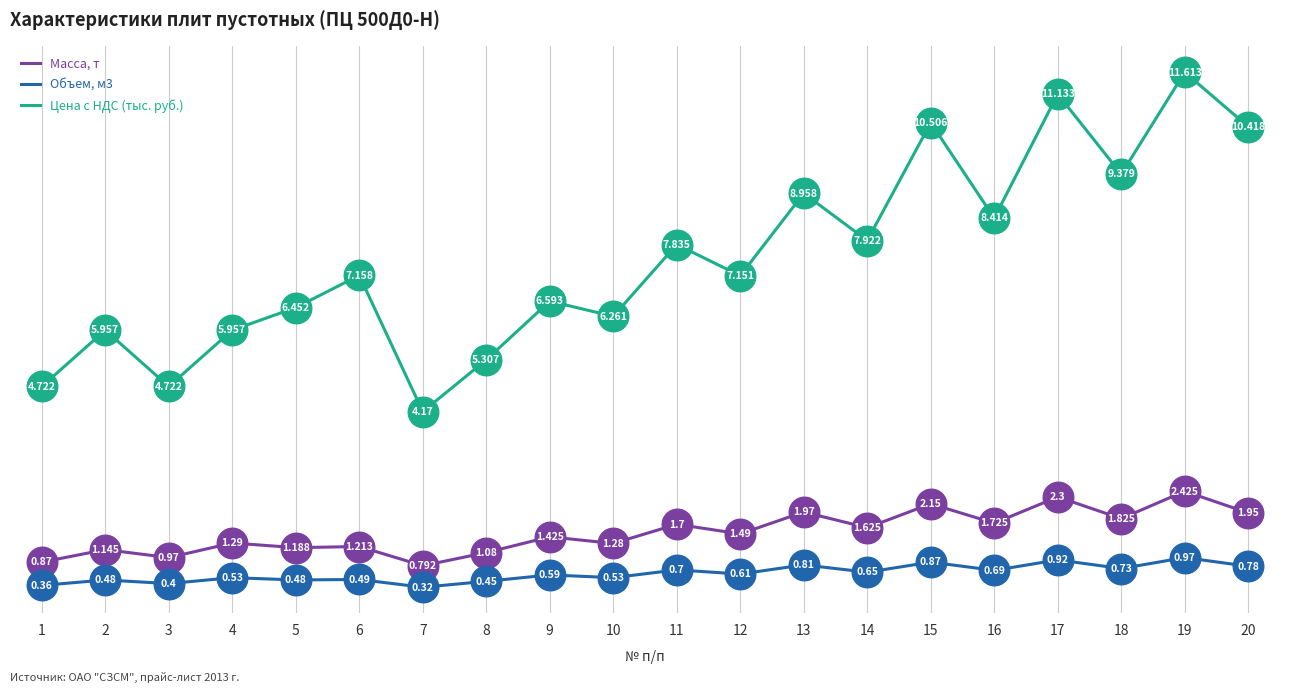

Which series has the widest spread of values?

Цена с НДС (тыс. руб.)